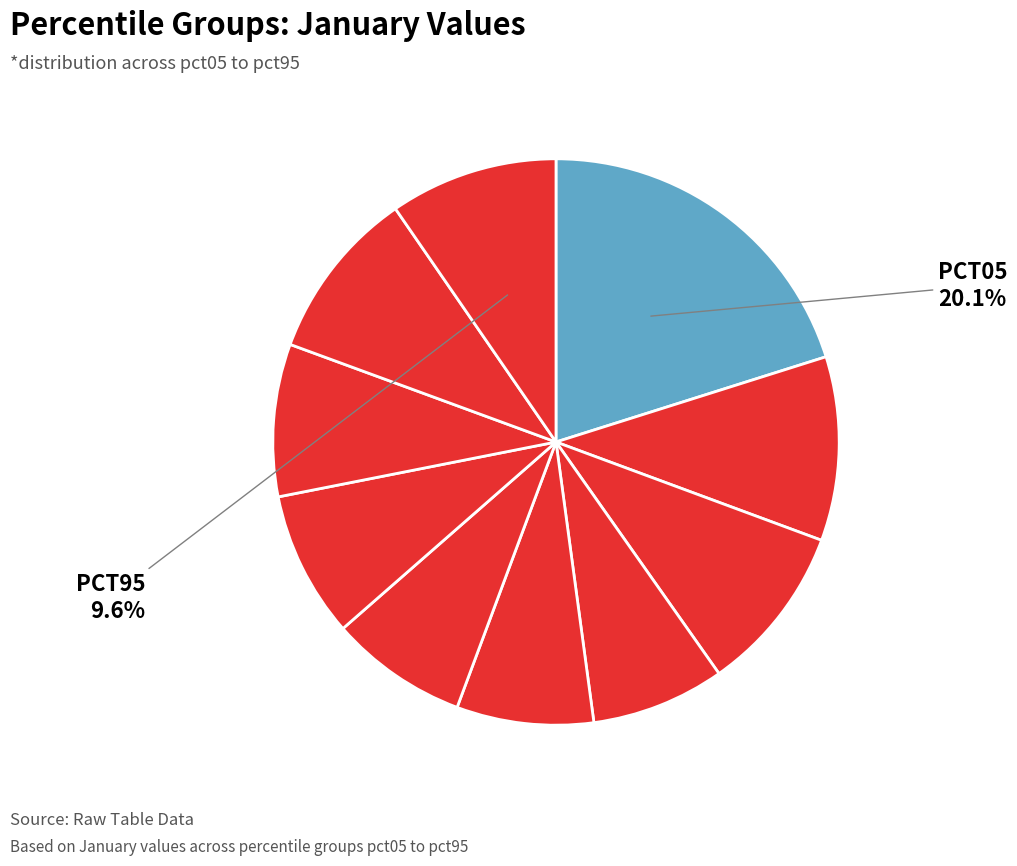

Which slice is the smallest?

pct35